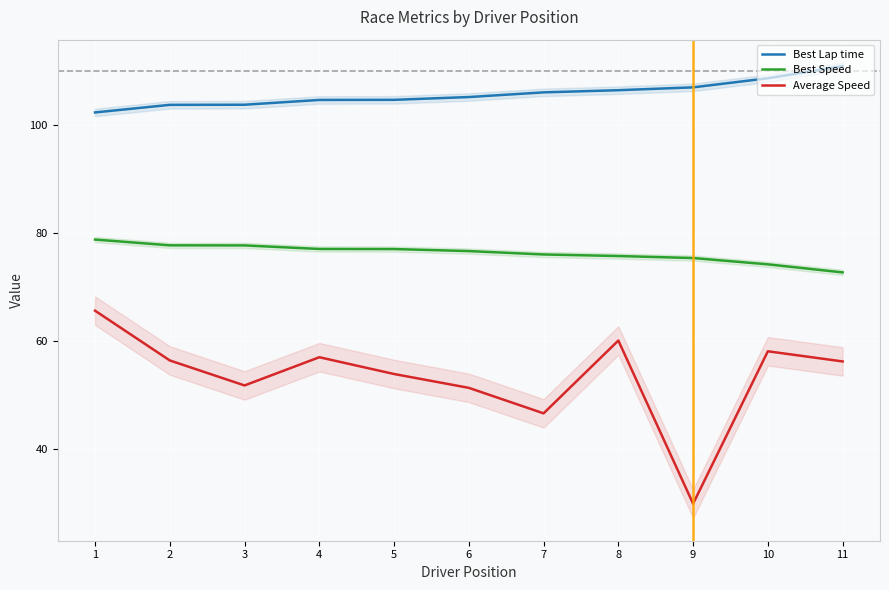

What is the sum of the Average Speed values at 4 and 5?

111.0